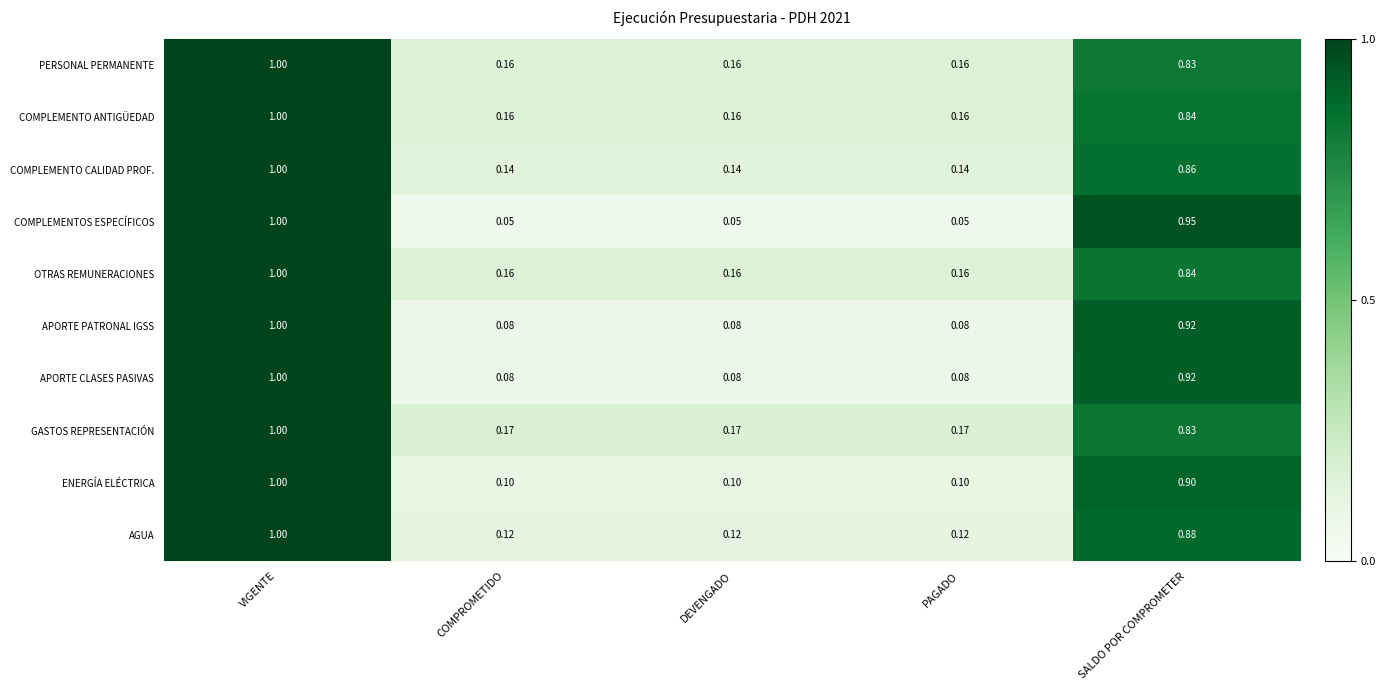

How many series are shown in this chart?

10